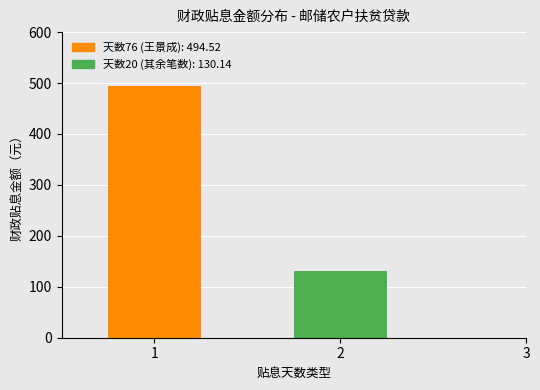

Are the bars grouped side by side (vs. stacked)?

Yes